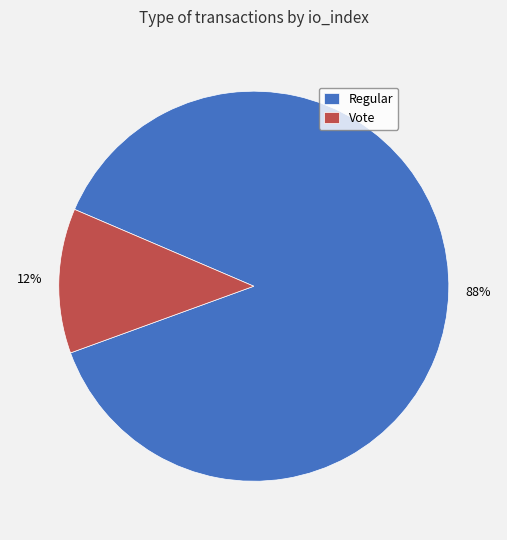

To the nearest percent, what percentage of the pie is Vote?

12%